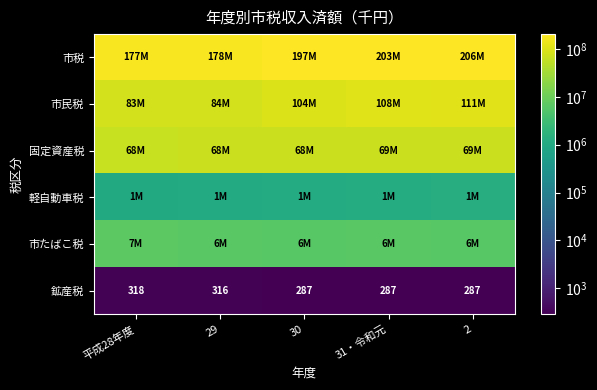

Which category has the highest value in the 鉱産税 series?

平成28年度